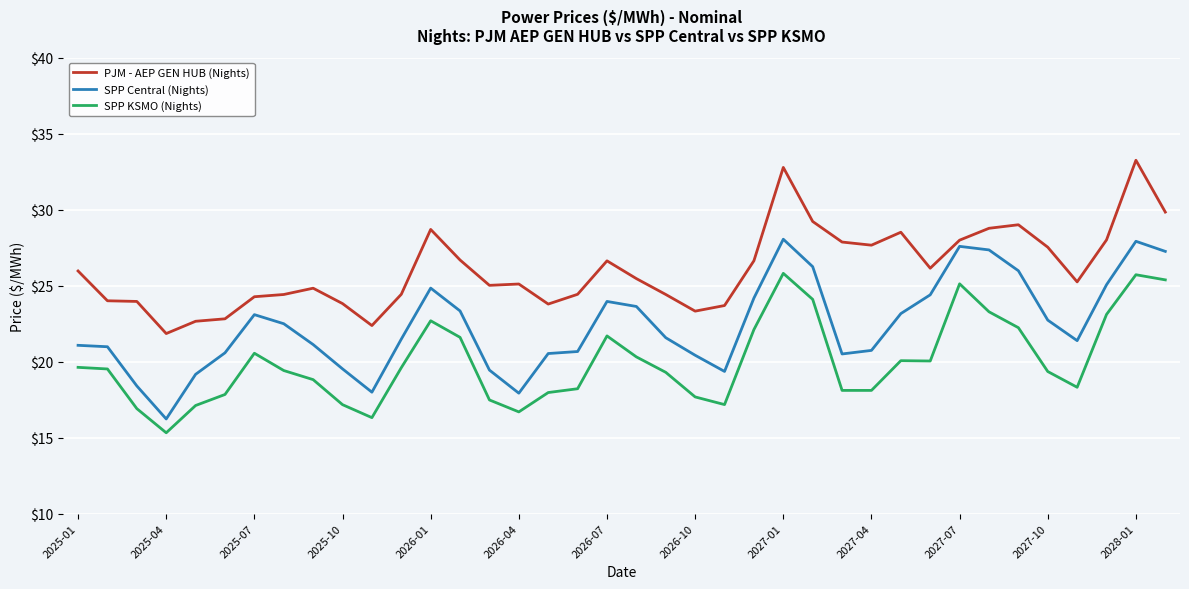

Rank the series by their average value, from highest to lowest.

PJM - AEP GEN HUB (Nights), SPP Central (Nights), SPP KSMO (Nights)